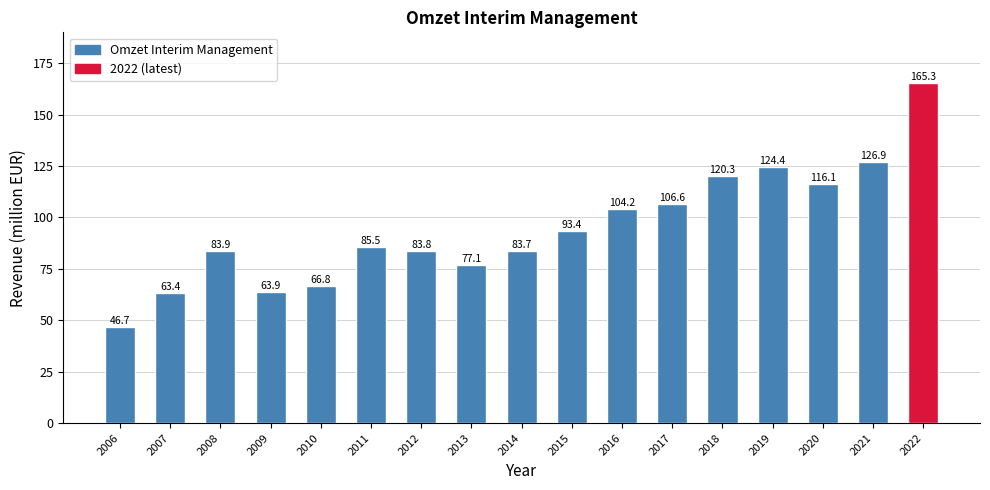

What is the ratio of the value at 2011 to the value at 2018?

0.7